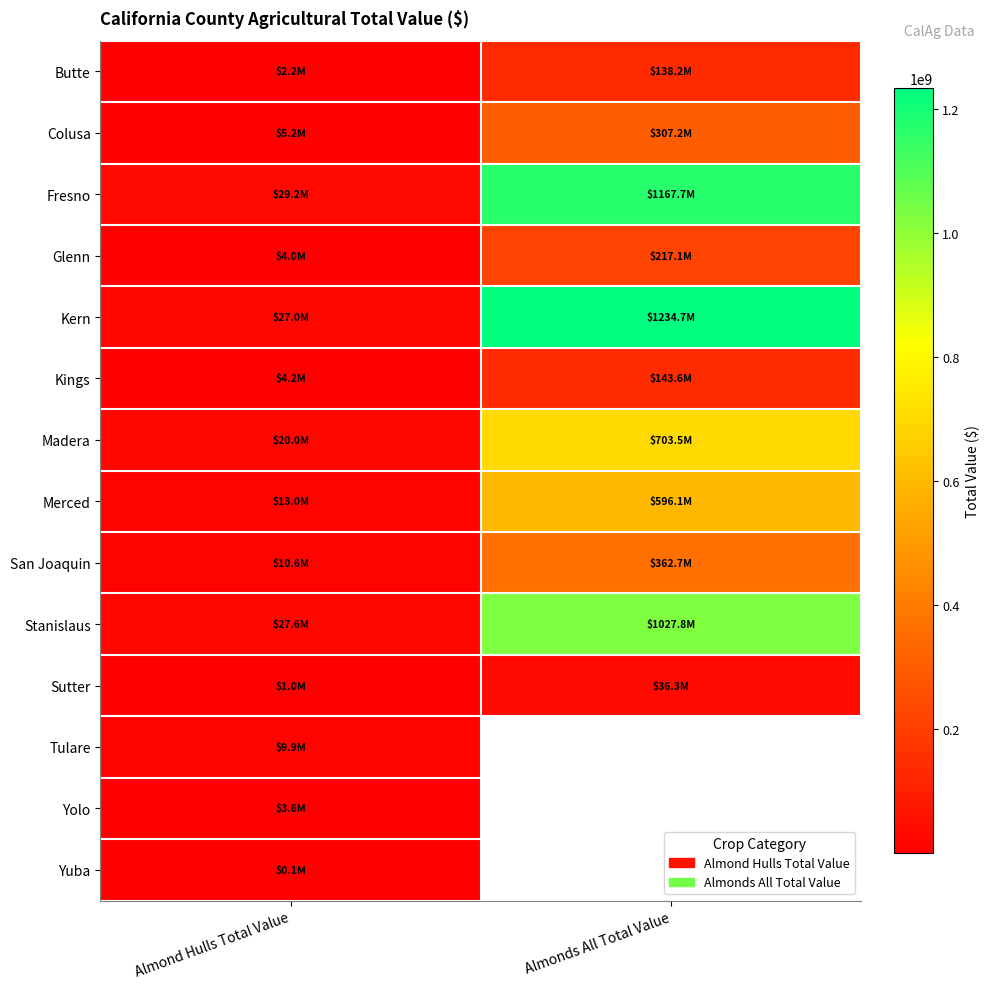

What is the difference between the Glenn values at Almond Hulls Total Value and Almonds All Total Value?

213087000.0